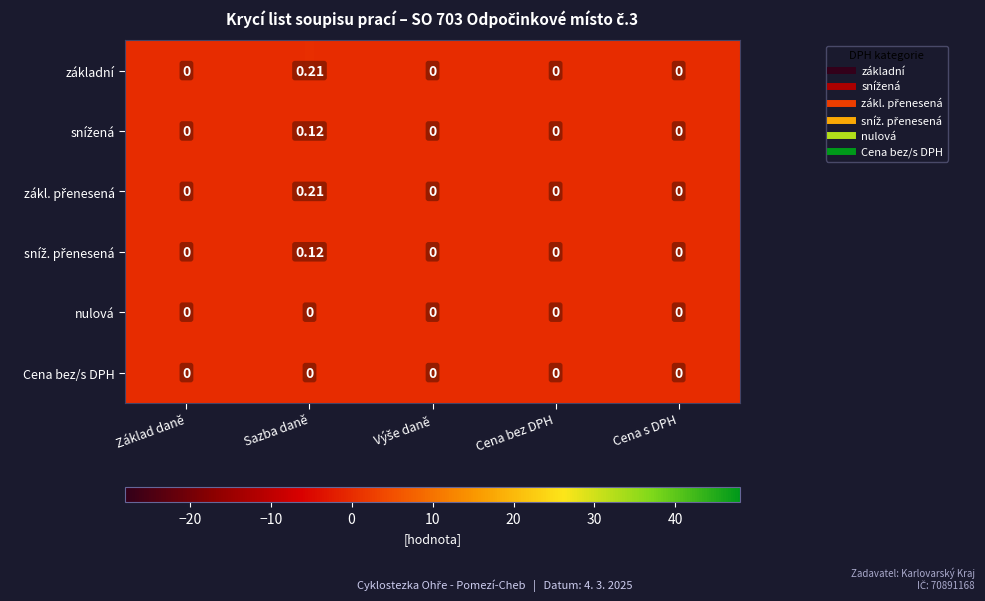

At which category is the sum across all series the highest?

Sazba daně